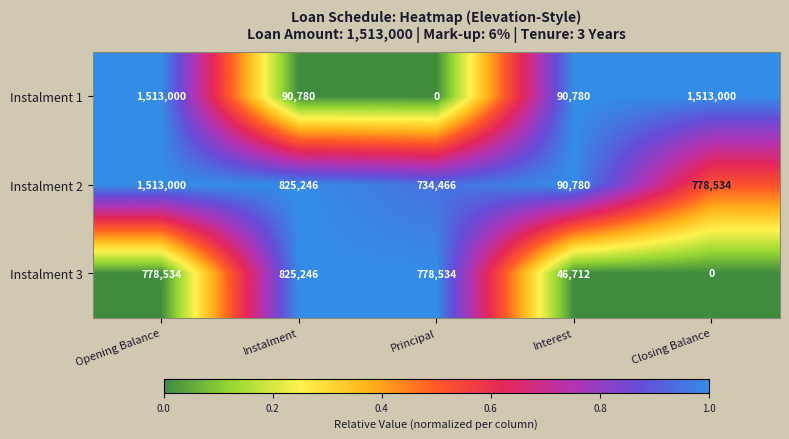

What is the total value across all series at Opening Balance?

3804534